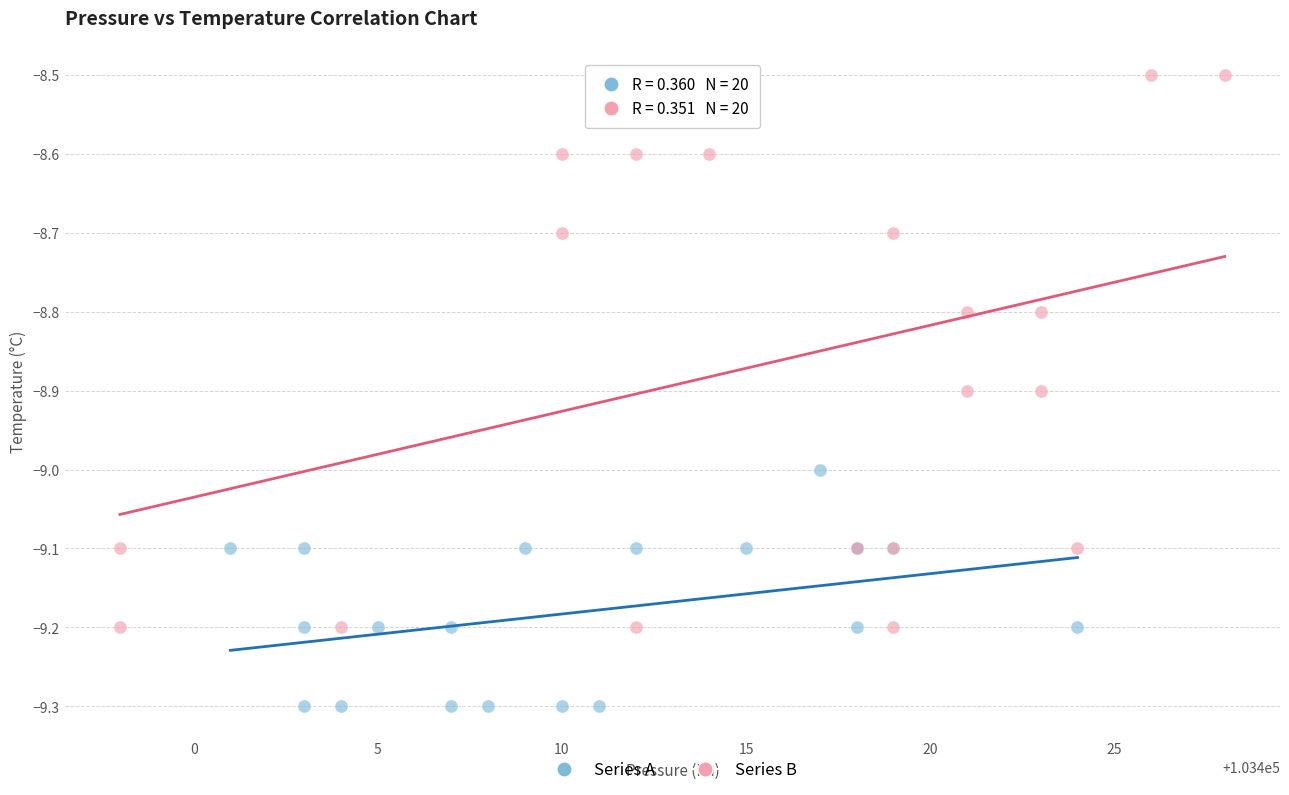

Which series has the widest spread of Y values?

Series B